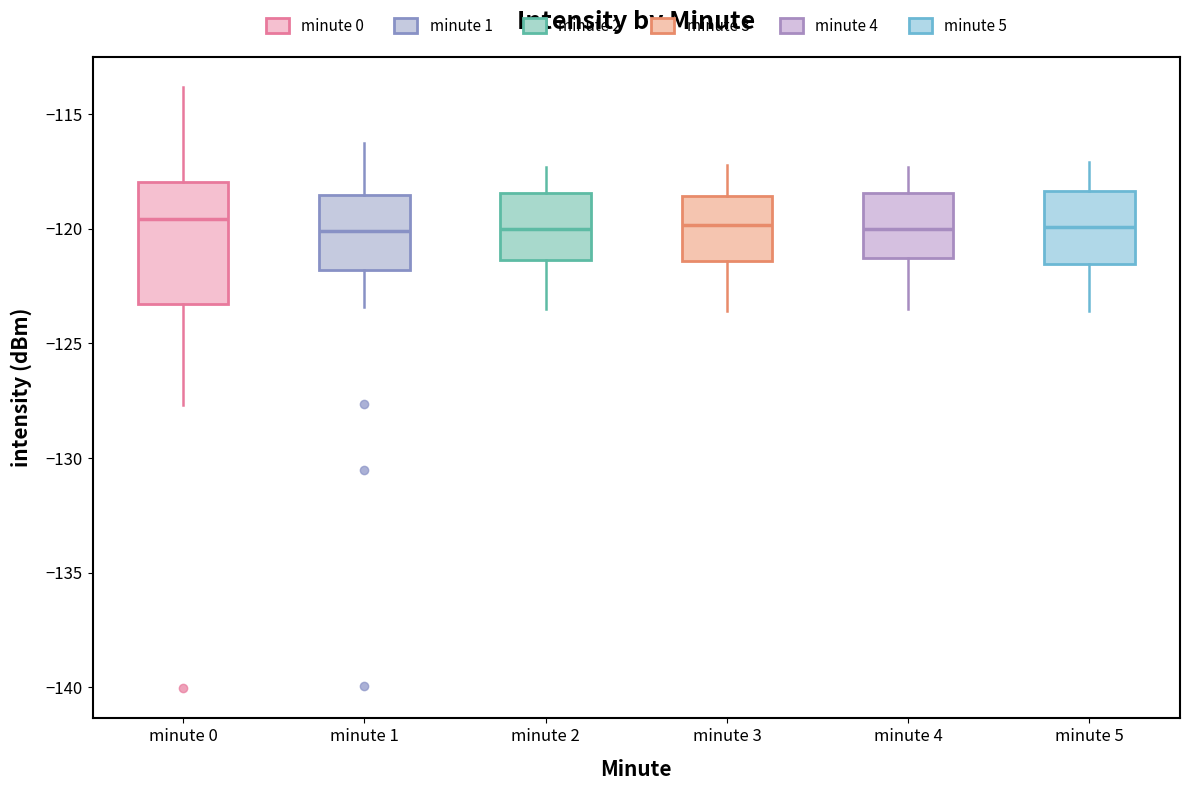

Reading left to right, transcribe this box plot: for each box, give where its median line is, the range the box spans, and where its two whiskers end, as read against the y-axis. The values are not printed on the chart, so give them approximately, as read against the axis.

minute 0: median -119.5, box -123.5 to -118.0, whiskers -127.5 to -114.0
minute 1: median -120.0, box -122.0 to -118.5, whiskers -123.5 to -116.5
minute 2: median -120.0, box -121.5 to -118.5, whiskers -123.5 to -117.5
minute 3: median -120.0, box -121.5 to -118.5, whiskers -123.5 to -117.0
minute 4: median -120.0, box -121.5 to -118.5, whiskers -123.5 to -117.5
minute 5: median -120.0, box -121.5 to -118.5, whiskers -123.5 to -117.0